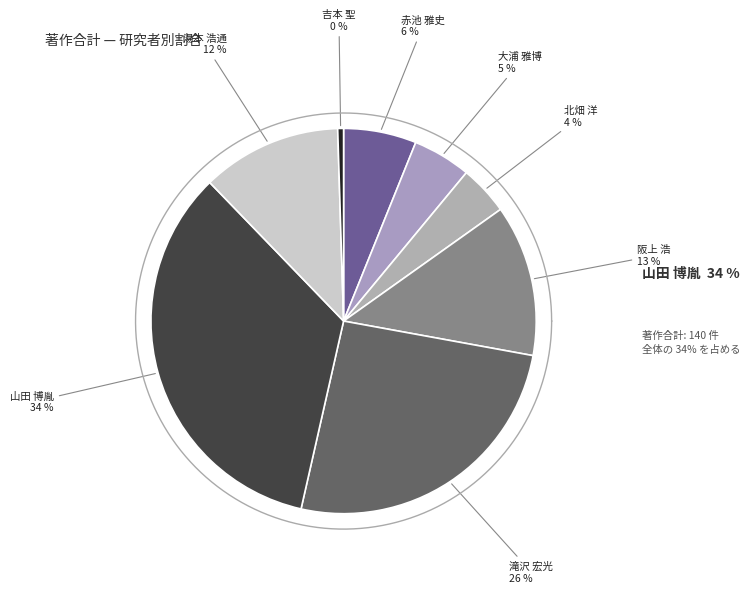

Is there any slice that represents more than half of the pie?

No